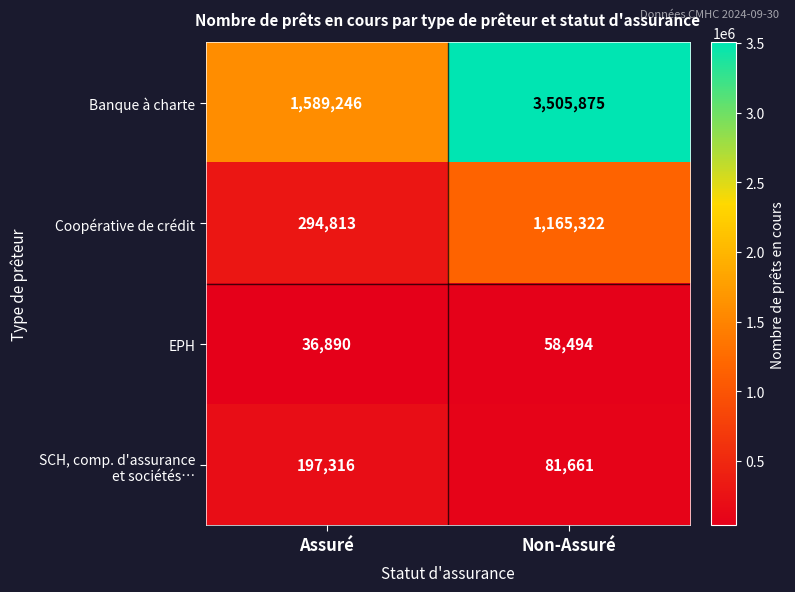

What is the smallest value displayed?

36890